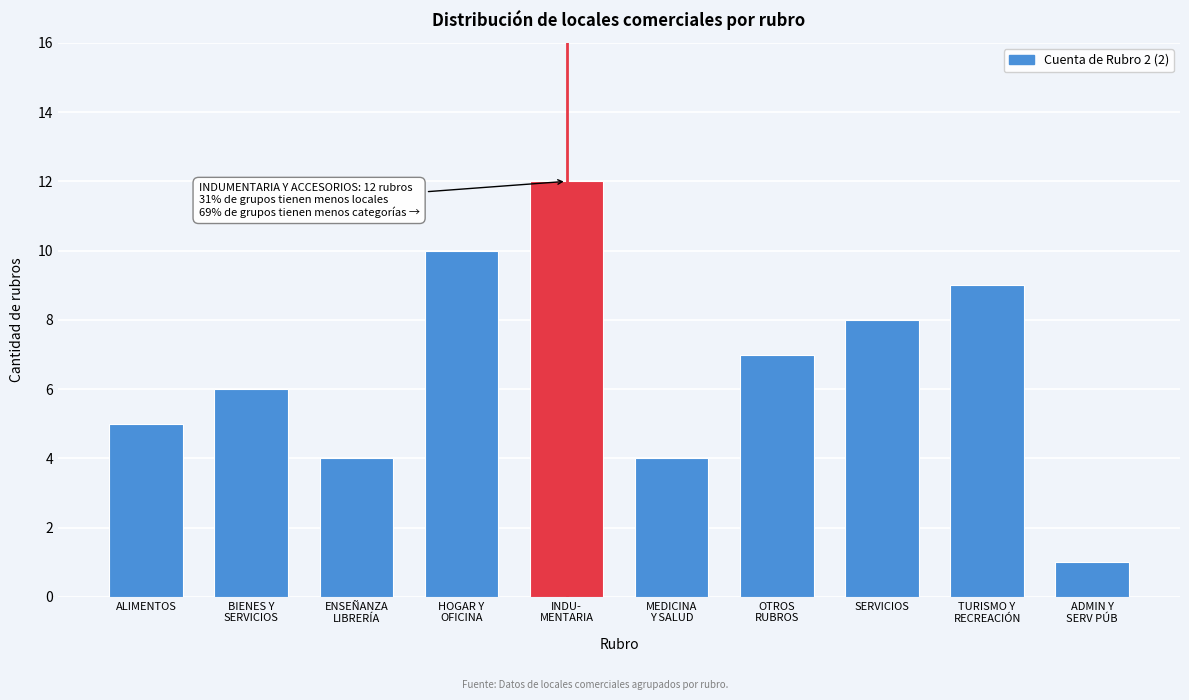

Reading left to right, what are all the values shown in this chart?

5	6	4	10	12	4	7	8	9	1